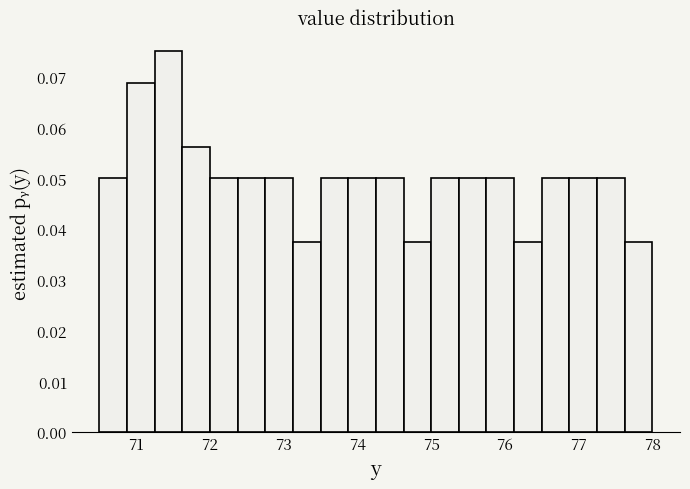

Read against the x-axis, roughly where is the centre of the tallest bar?

71.4